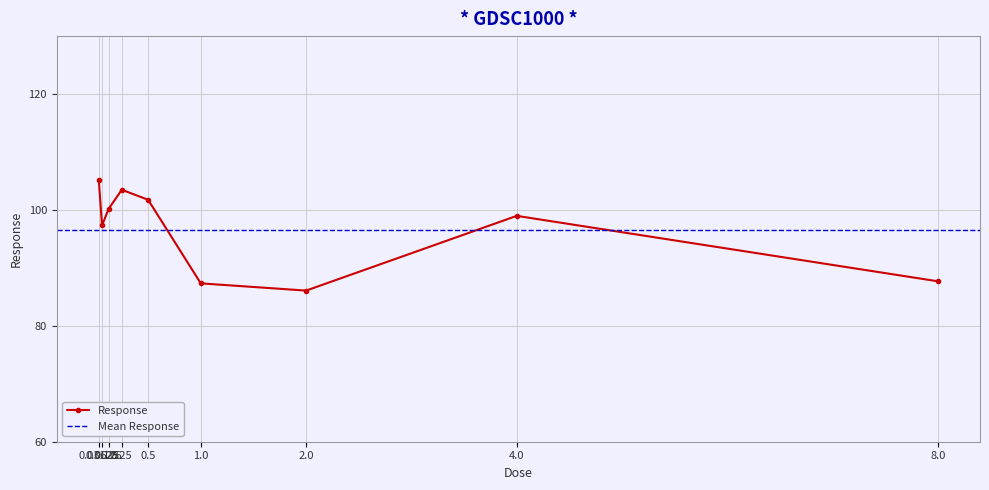

What is the value of the Response point at the 2nd from the left?

97.3